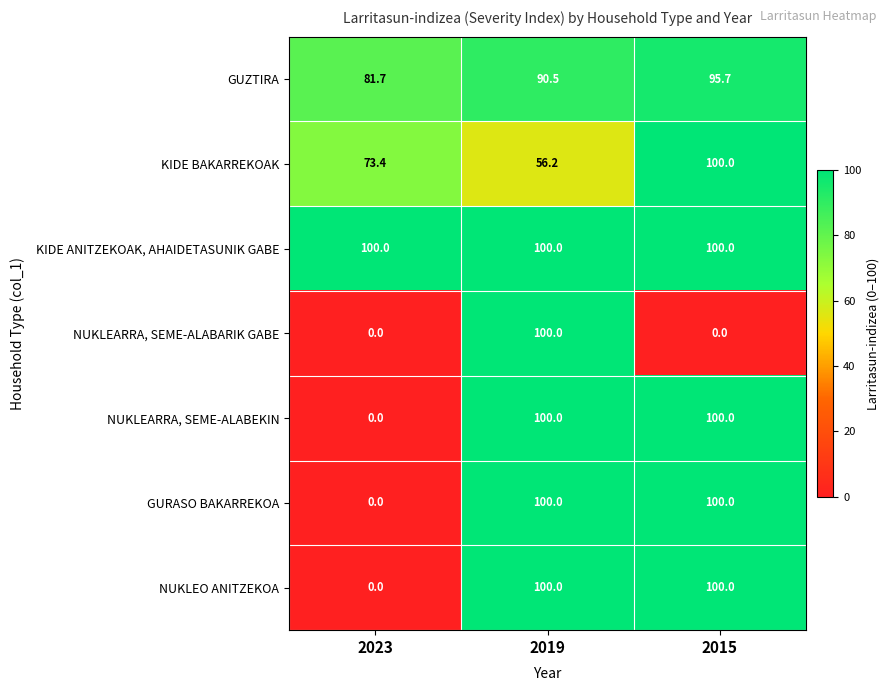

Read the KIDE BAKARREKOAK value at 2023.

73.4